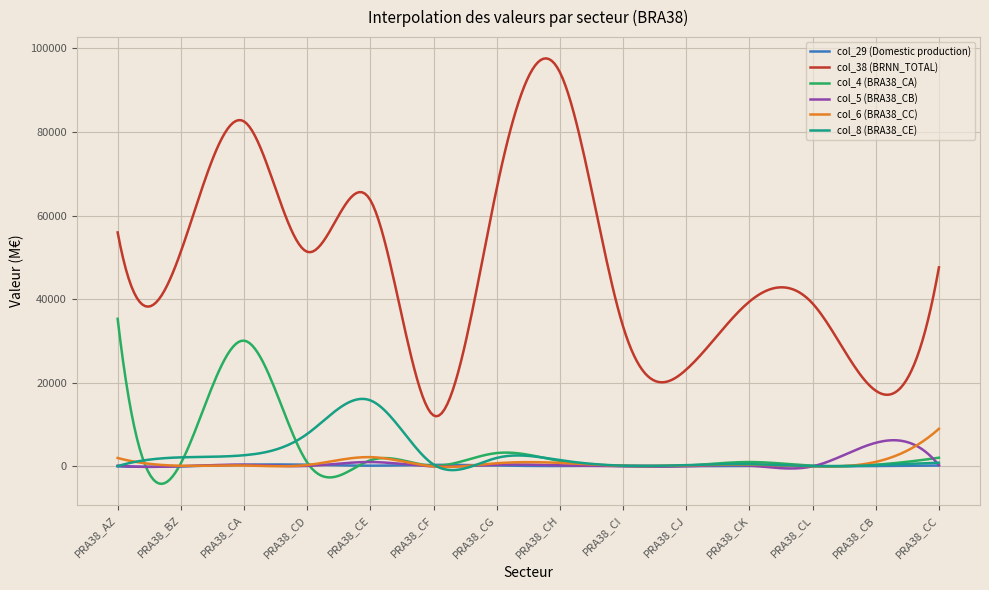

Rank the series by their maximum value, from highest to lowest.

col_38 (BRNN_TOTAL), col_4 (BRA38_CA), col_8 (BRA38_CE), col_6 (BRA38_CC), col_5 (BRA38_CB), col_29 (Domestic production)